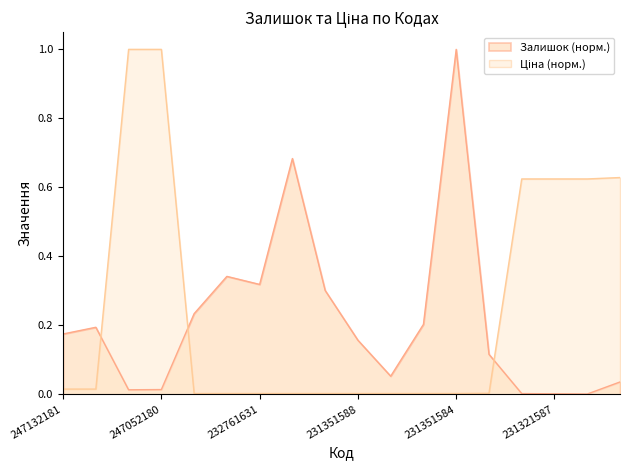

What is the average value of the Залишок series?

0.2